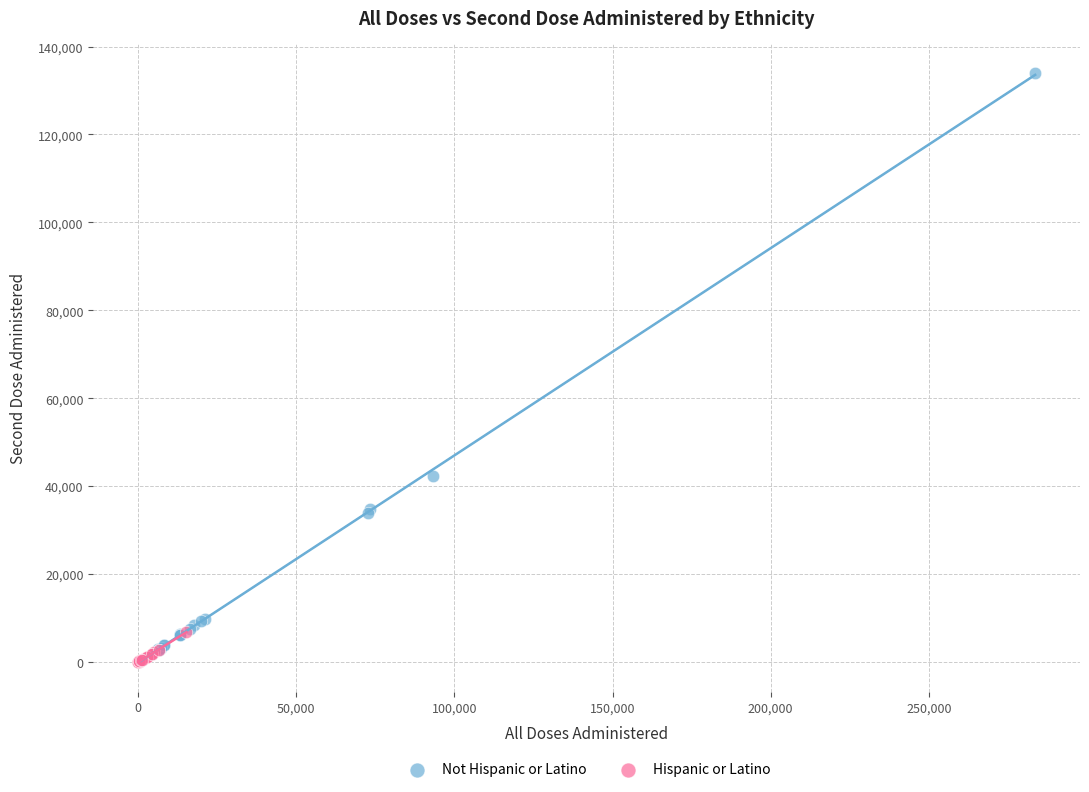

Which series has the largest Y range (max minus min)?

Not Hispanic or Latino